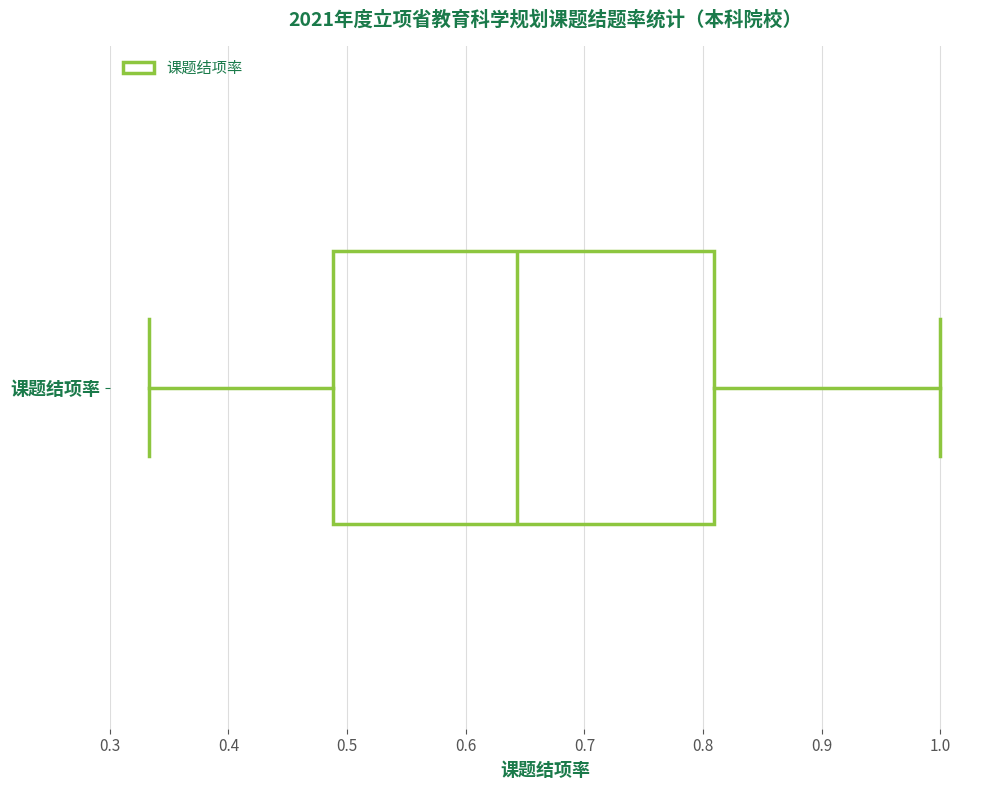

Read this box plot against the x-axis: the position of the median line, the range covered by the box, and the ends of both whiskers. The values are not printed on the chart, so give them approximately, as read against the axis.

median 0.64, box 0.49 to 0.81, whiskers 0.33 to 1.00